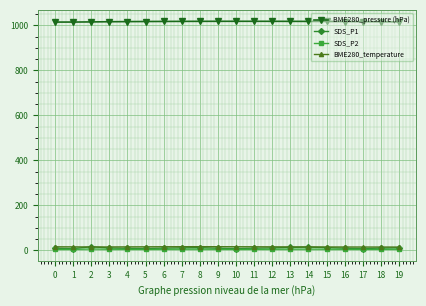

Which series has the largest total across all categories?

BME280_pressure (hPa)